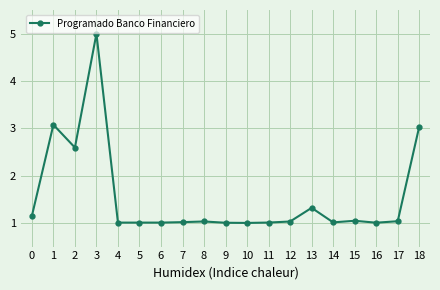

What is the value of the 15th point from the left?

1.0